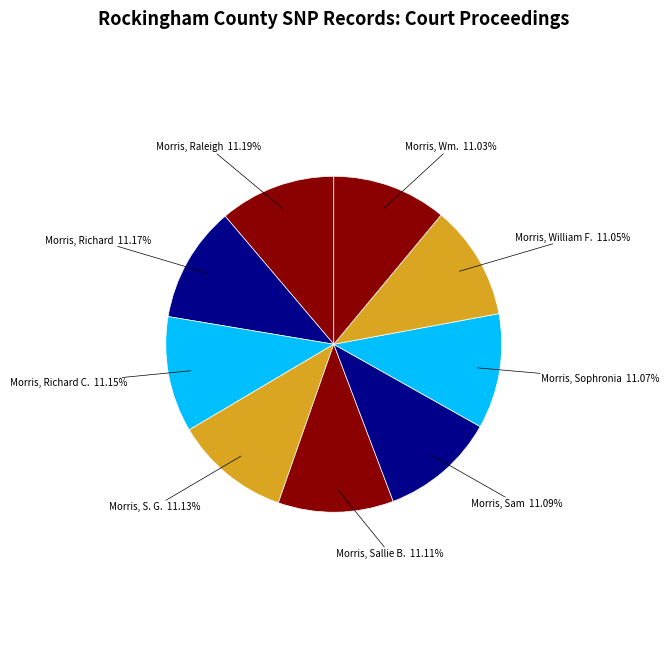

What percentage is the Morris, William F. slice, to the nearest percent?

11%